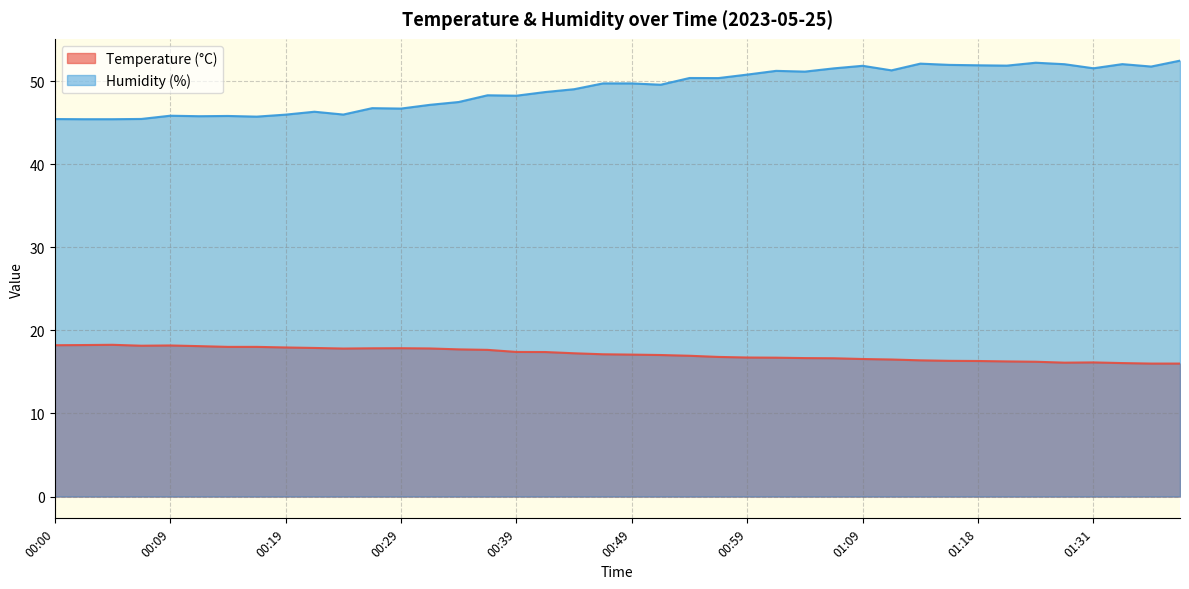

Reading left to right, transcribe all the data shown in this chart.

Temperature (°C): 00:00=18.2	00:02=18.2	00:05=18.3	00:07=18.2	00:09=18.2	00:12=18.1	00:14=18.0	00:17=18.0	00:19=17.9	00:22=17.9	00:24=17.8	00:27=17.9	00:29=17.9	00:31=17.8	00:34=17.7	00:36=17.7	00:39=17.4	00:41=17.4	00:44=17.2	00:46=17.1	00:49=17.1	00:51=17.0	00:54=16.9	00:56=16.8	00:59=16.7	01:01=16.7	01:03=16.7	01:06=16.6	01:09=16.6	01:11=16.5	01:13=16.4	01:16=16.3	01:18=16.3	01:24=16.3	01:26=16.2	01:29=16.1	01:31=16.1	01:34=16.1	01:36=16.0	01:38=16.0
Humidity (%): 00:00=45.5	00:02=45.4	00:05=45.4	00:07=45.5	00:09=45.9	00:12=45.8	00:14=45.8	00:17=45.7	00:19=46.0	00:22=46.3	00:24=46.0	00:27=46.8	00:29=46.7	00:31=47.2	00:34=47.5	00:36=48.3	00:39=48.3	00:41=48.7	00:44=49.0	00:46=49.7	00:49=49.7	00:51=49.6	00:54=50.4	00:56=50.4	00:59=50.8	01:01=51.2	01:03=51.2	01:06=51.5	01:09=51.9	01:11=51.3	01:13=52.1	01:16=52.0	01:18=51.9	01:24=51.9	01:26=52.2	01:29=52.0	01:31=51.6	01:34=52.1	01:36=51.8	01:38=52.5